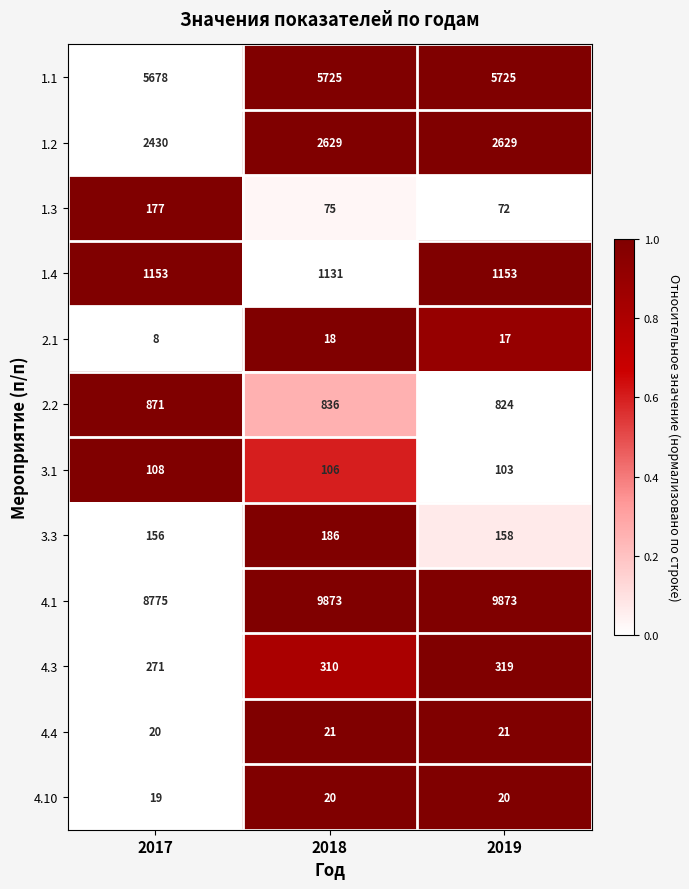

True or false: 1.4 has a value of 1153 at 2017.

True